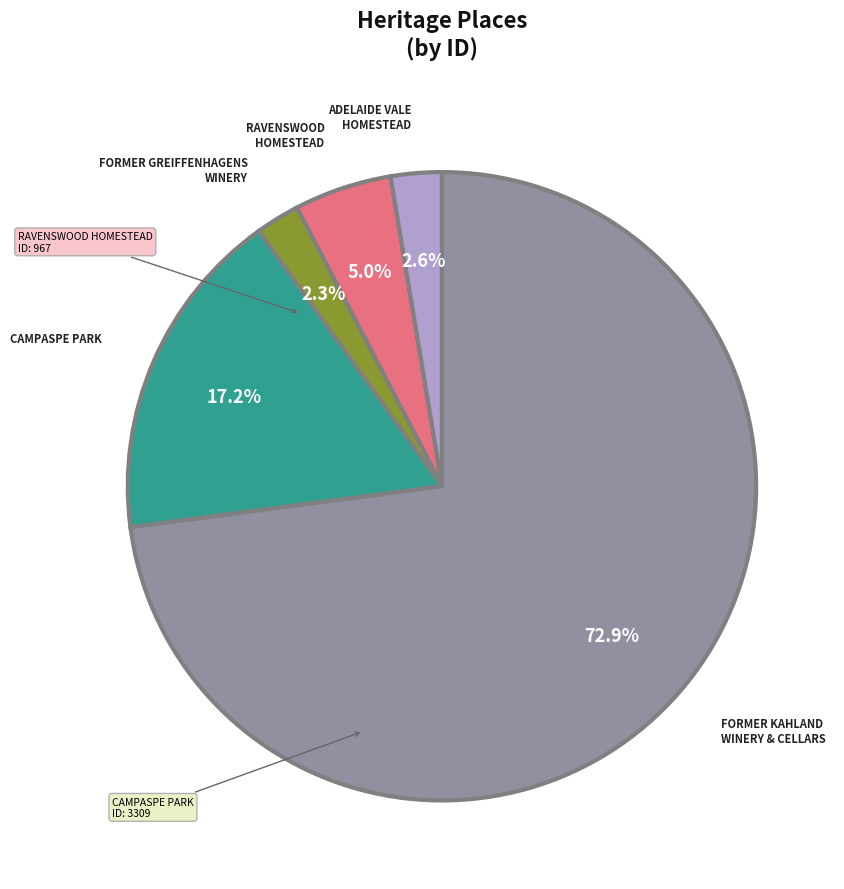

Is there a majority slice in this chart?

Yes